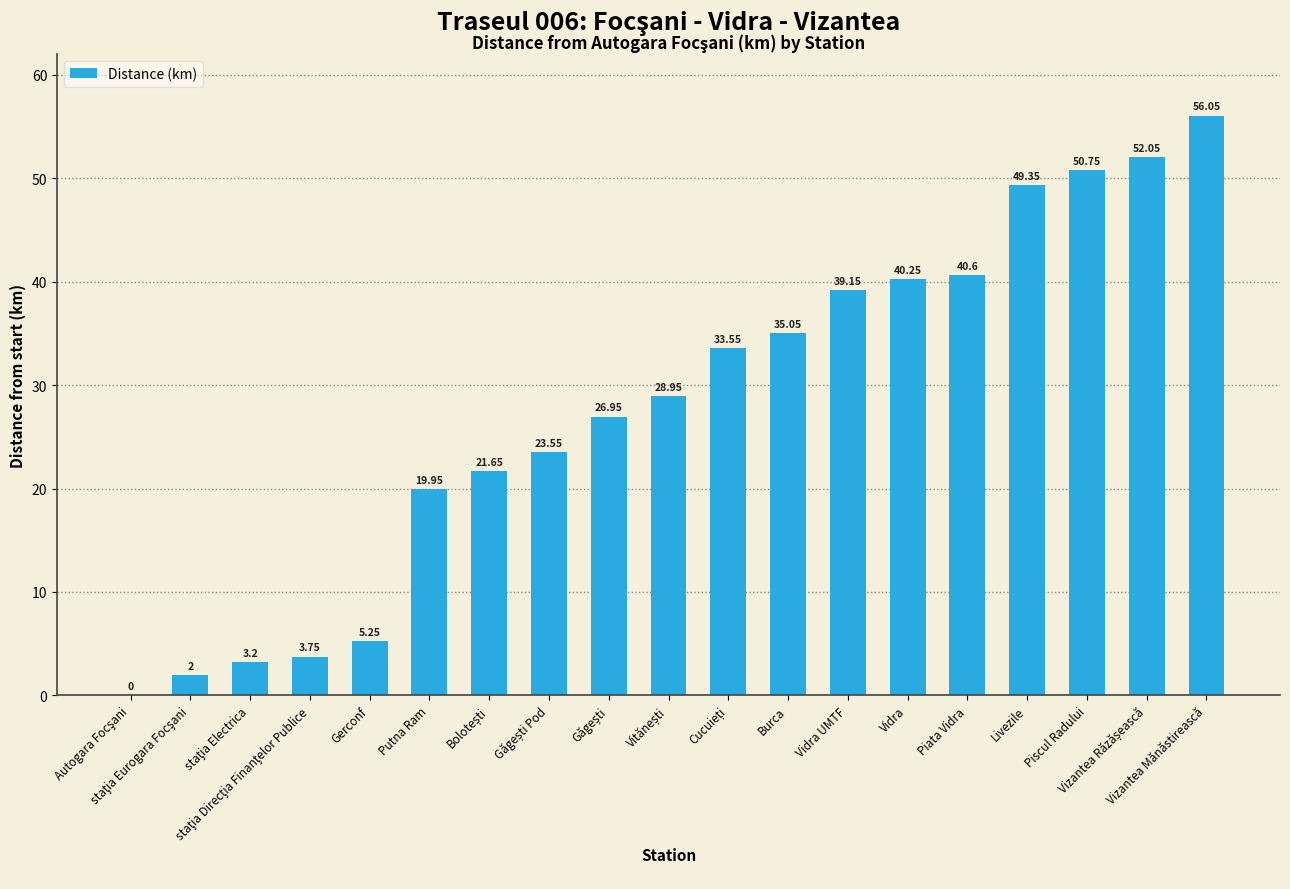

Are the bars horizontal?

No